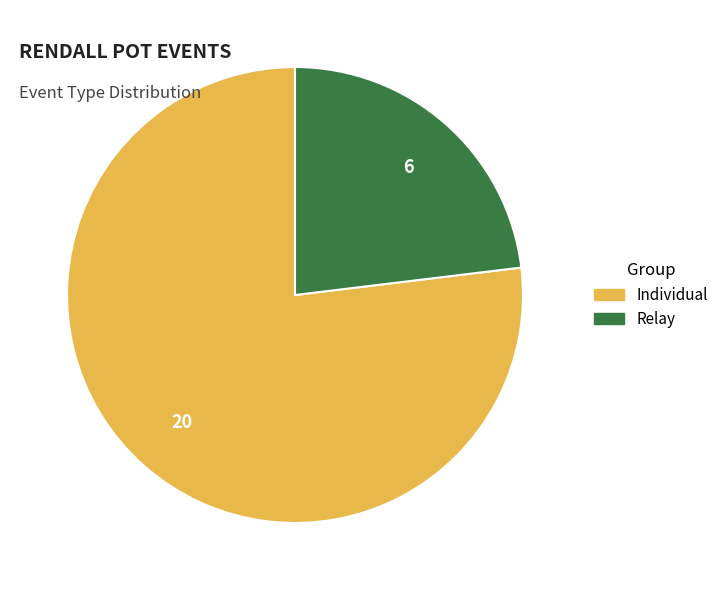

Which slice is the smallest?

Relay